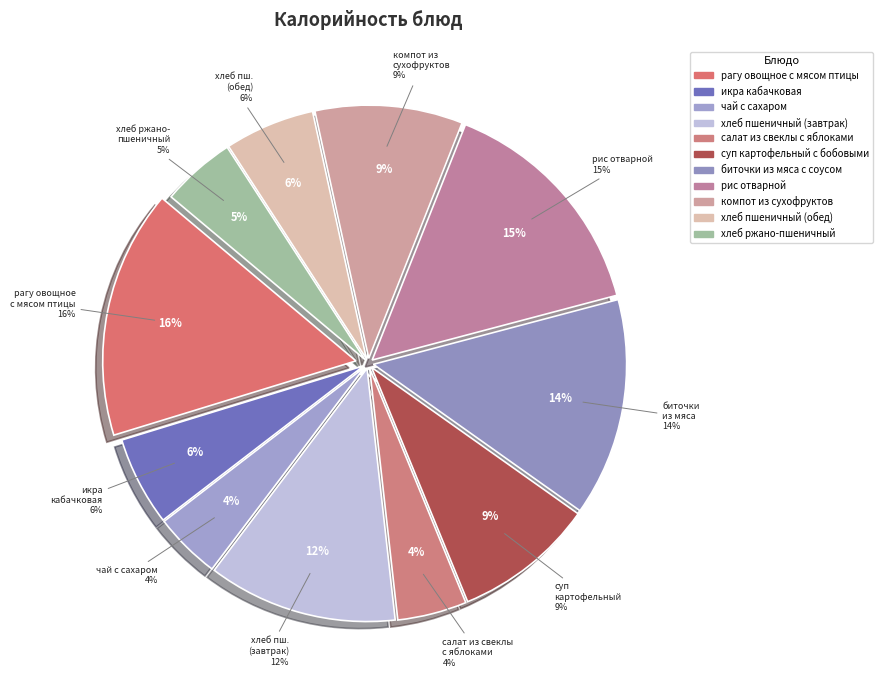

Combined, what portion of the pie is биточки из мяса с соусом and салат из свеклы с яблоками?

18.4%